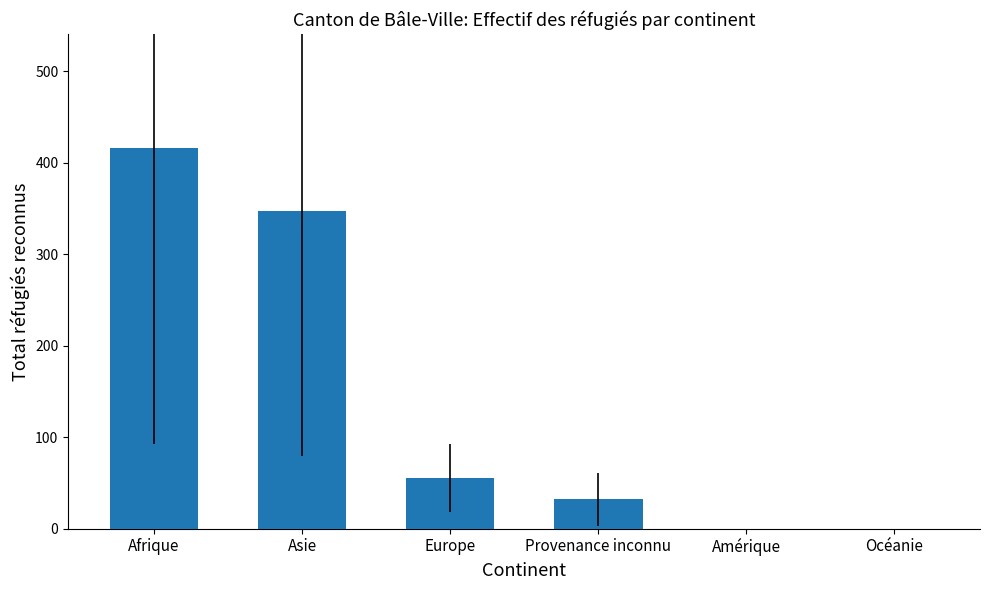

What is the change in value from Afrique to Asie?

-69